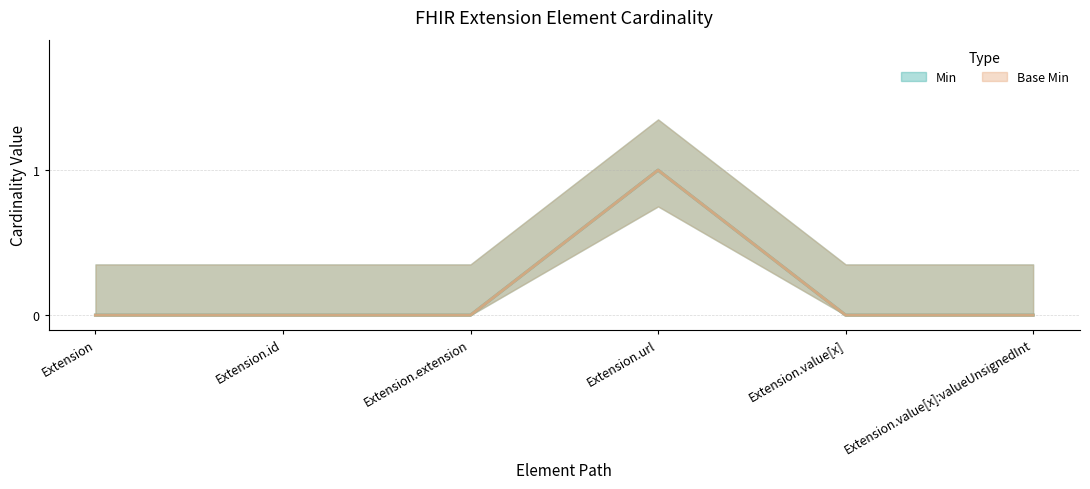

At how many categories does at least one series exceed 0?

1